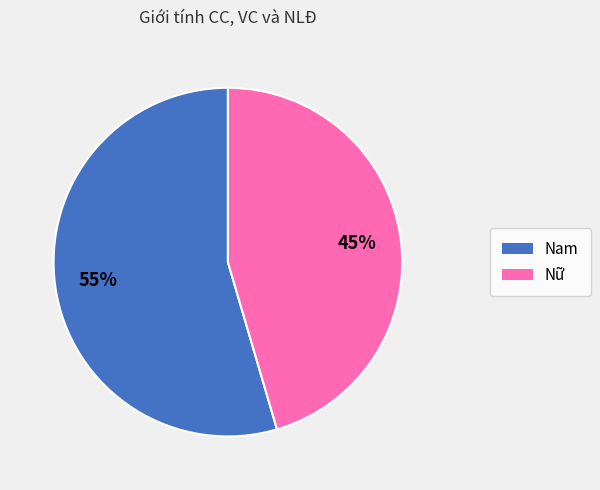

What is the smallest slice in the pie chart?

Nữ